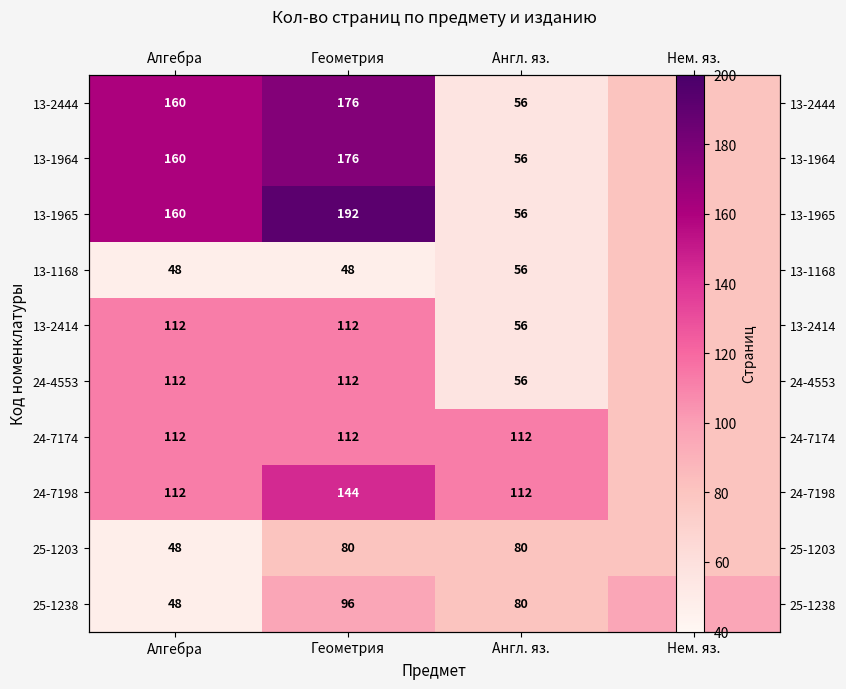

Between Англ. яз. and Алгебра, which is larger?

Алгебра